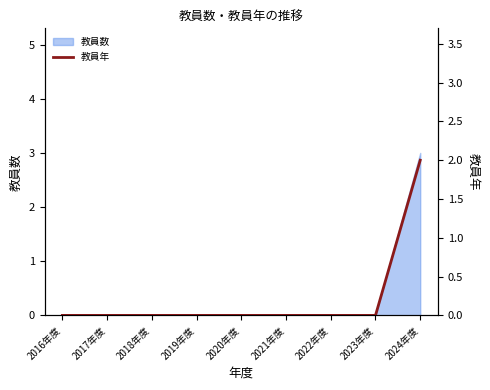

What is the label of the 4th point from the right?

2021年度